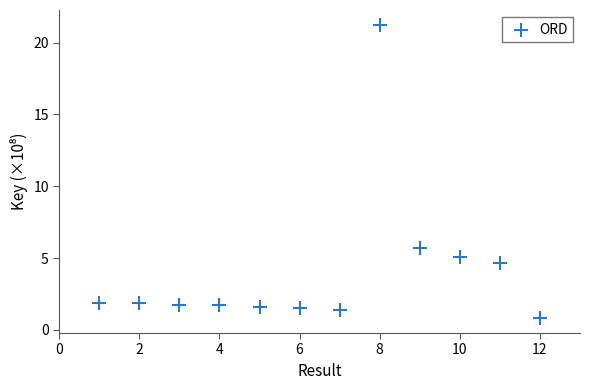

What is the average X value?

6.5